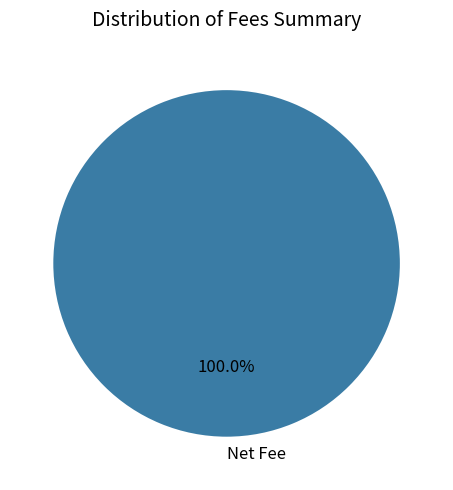

Is there any slice that represents more than half of the pie?

Yes